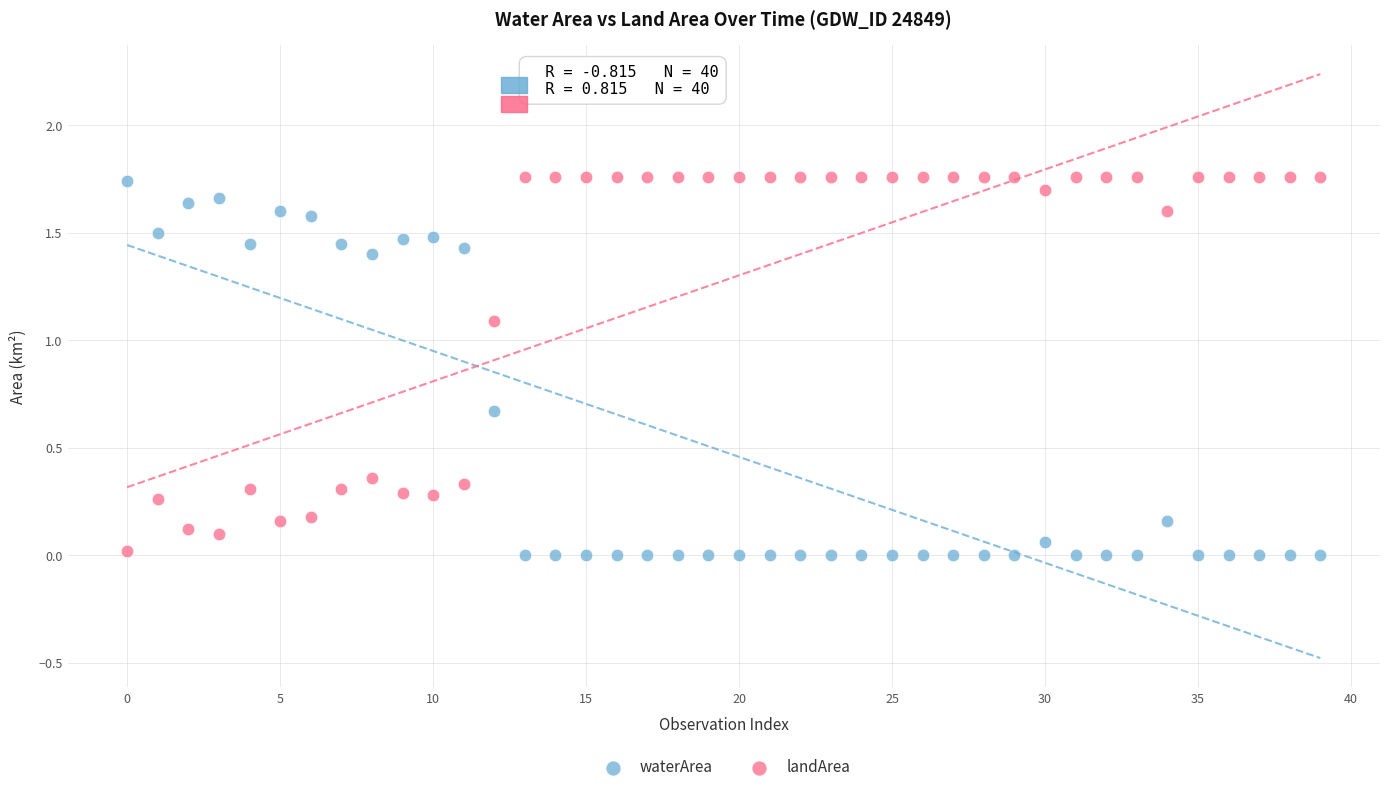

How many points are shown in the scatter plot?

80